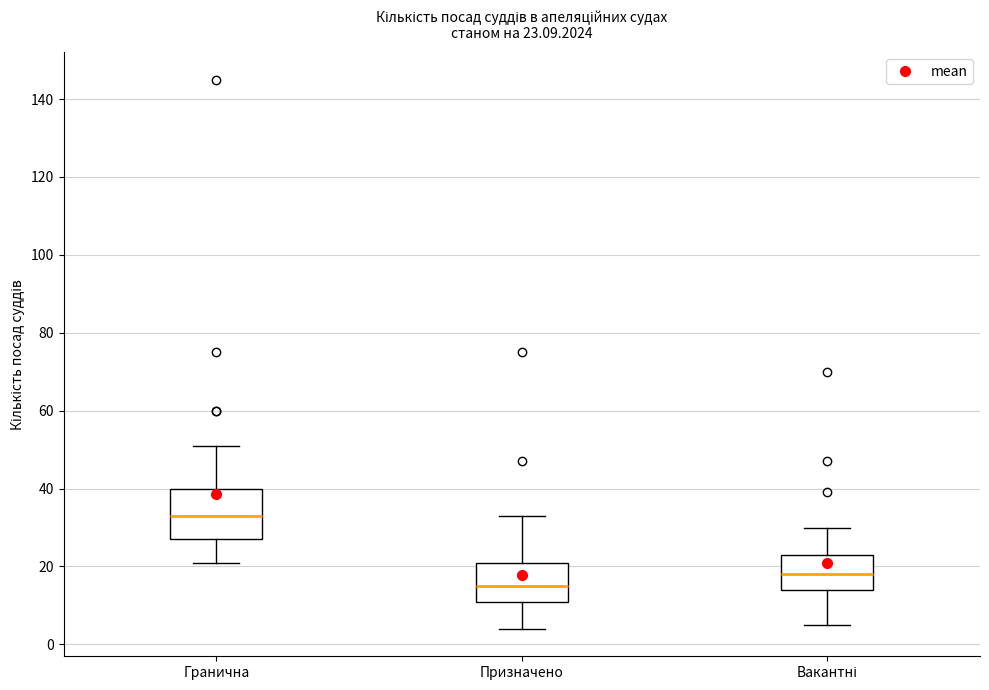

Which box is the tallest, from its lower edge to its upper edge?

Гранична